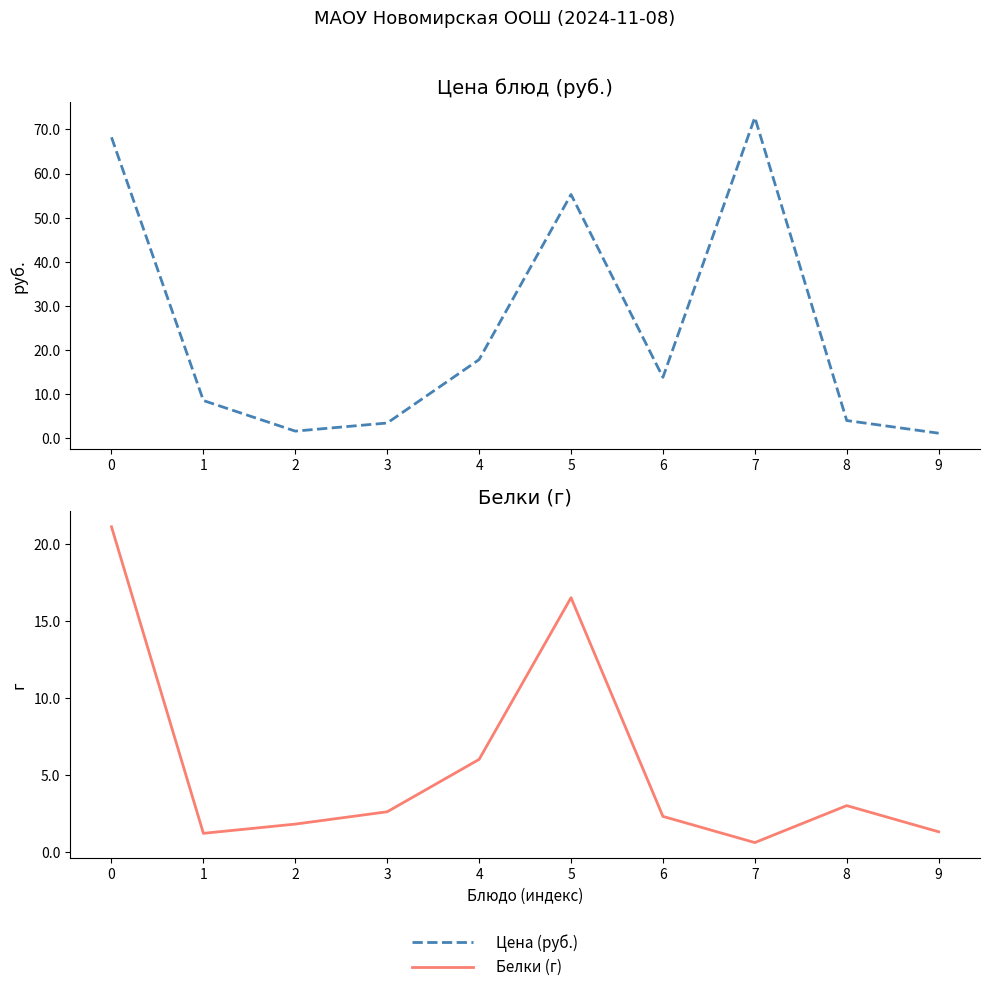

Does the chart display data point markers on the line(s)?

No